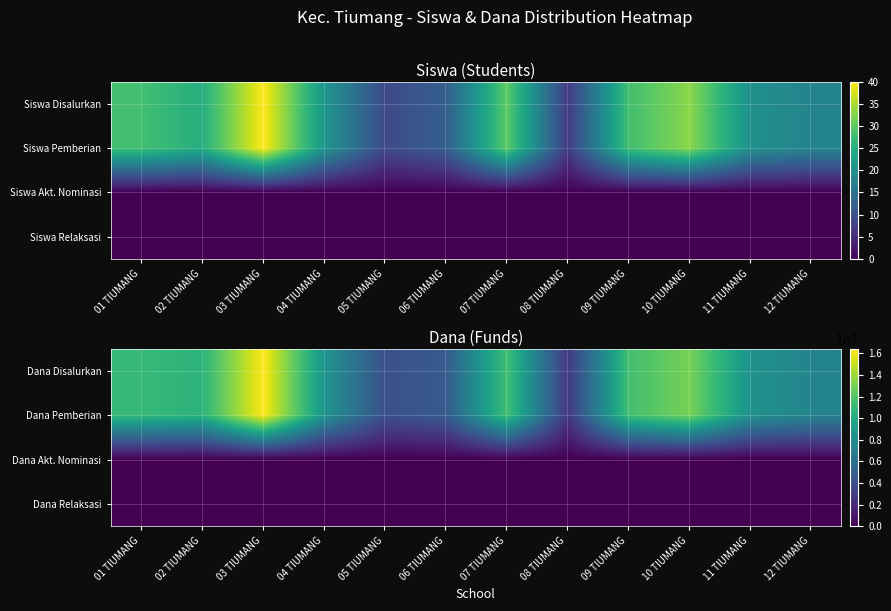

What is the greatest value displayed?

16425000